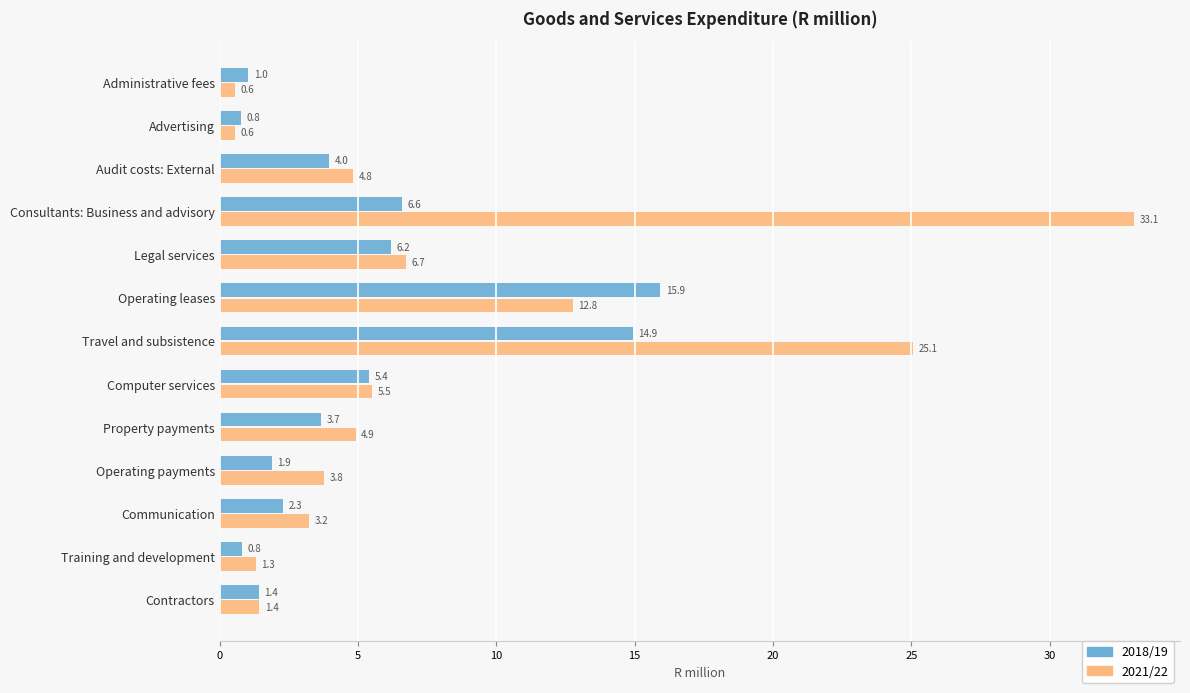

Between Audit costs: External and Operating leases, which series saw the biggest shift?

2018/19